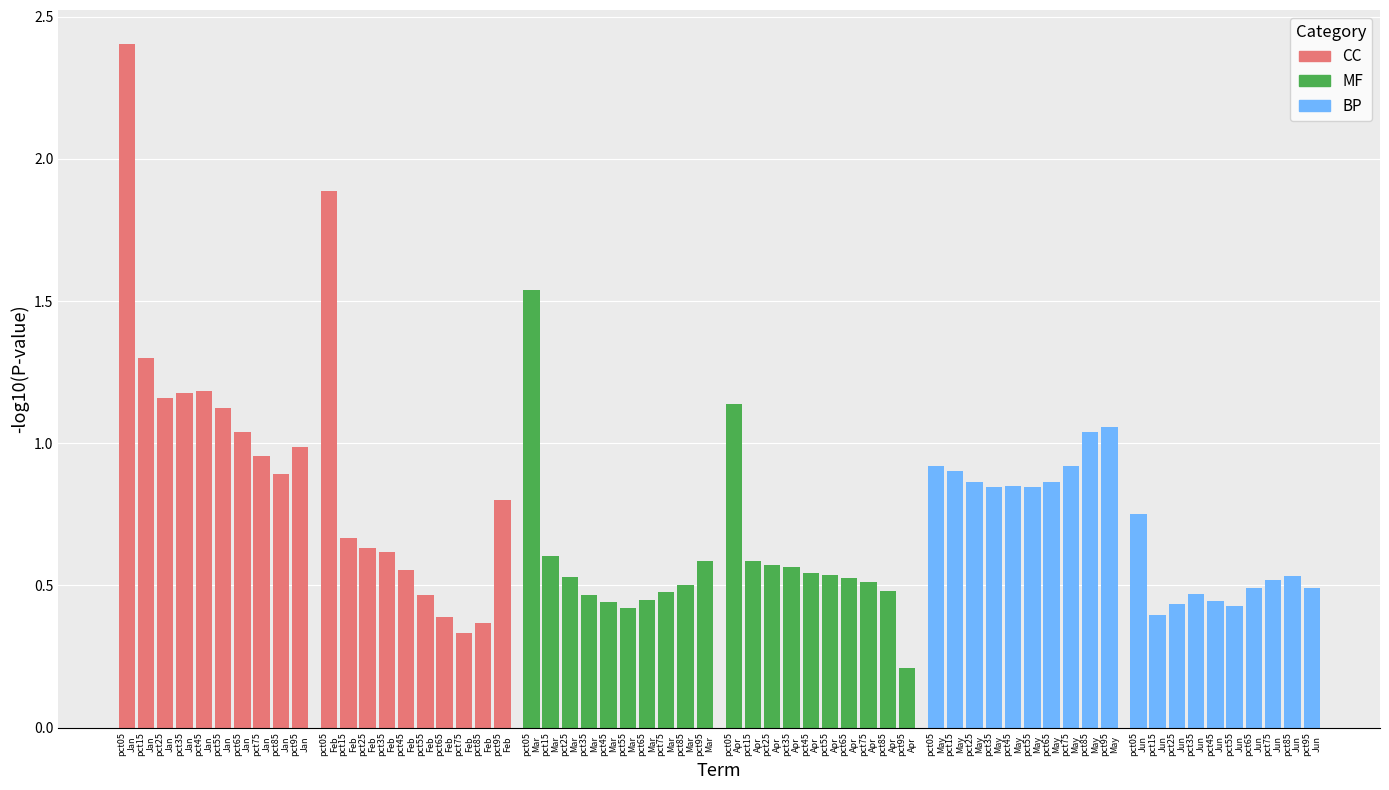

What is the sum of all values?

44.7